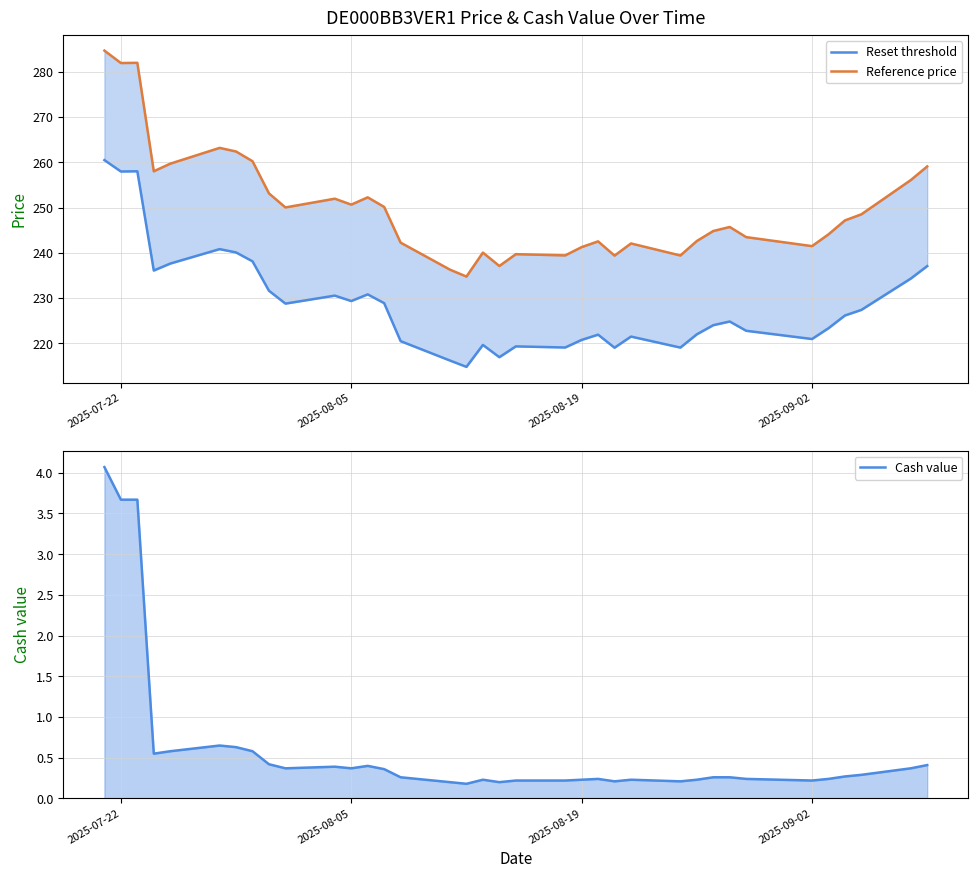

Which series has the widest spread of values?

Reference price